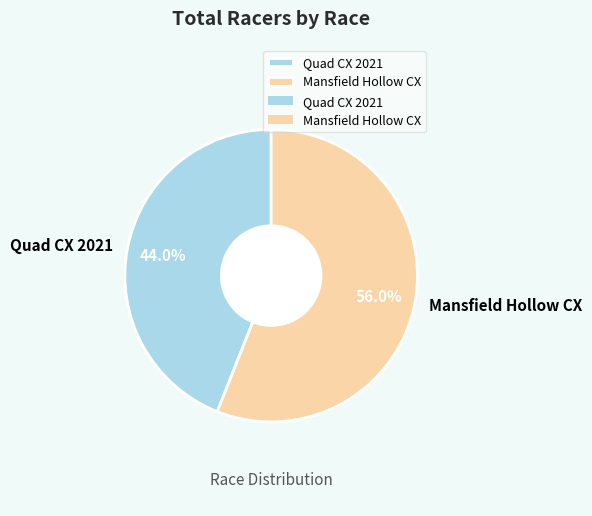

To the nearest percent, what portion does Mansfield Hollow CX represent?

56%